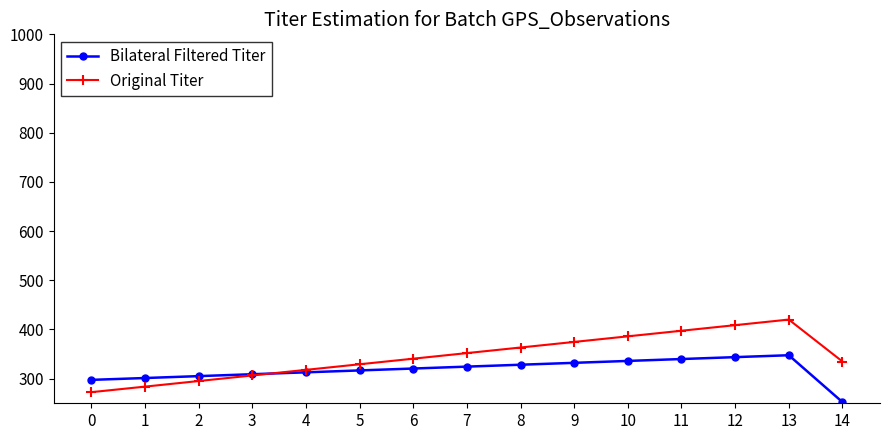

The Bilateral Filtered Titer series shows 320.6 at 6. True or false?

True